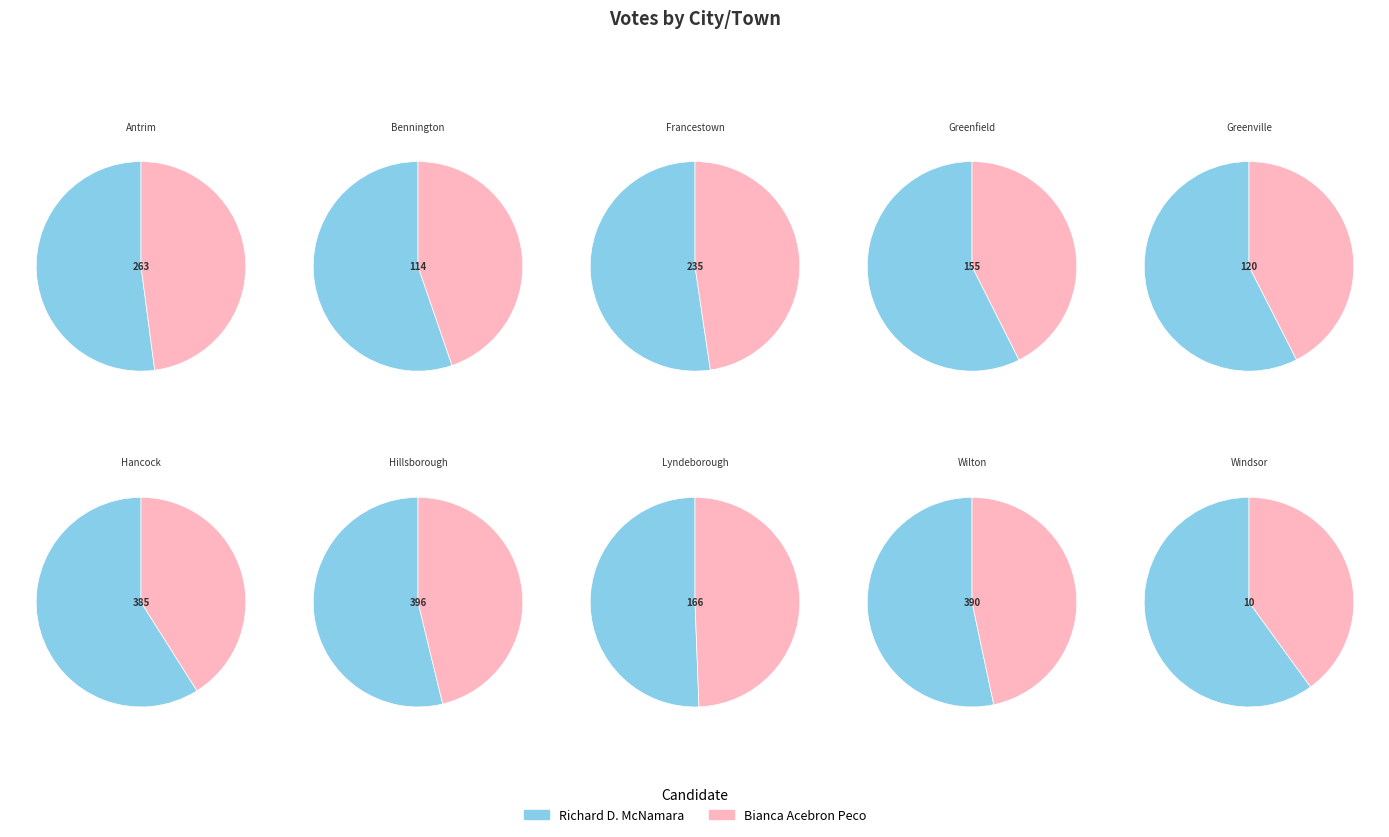

Combined, do Greenfield and Francestown account for over 50%?

No